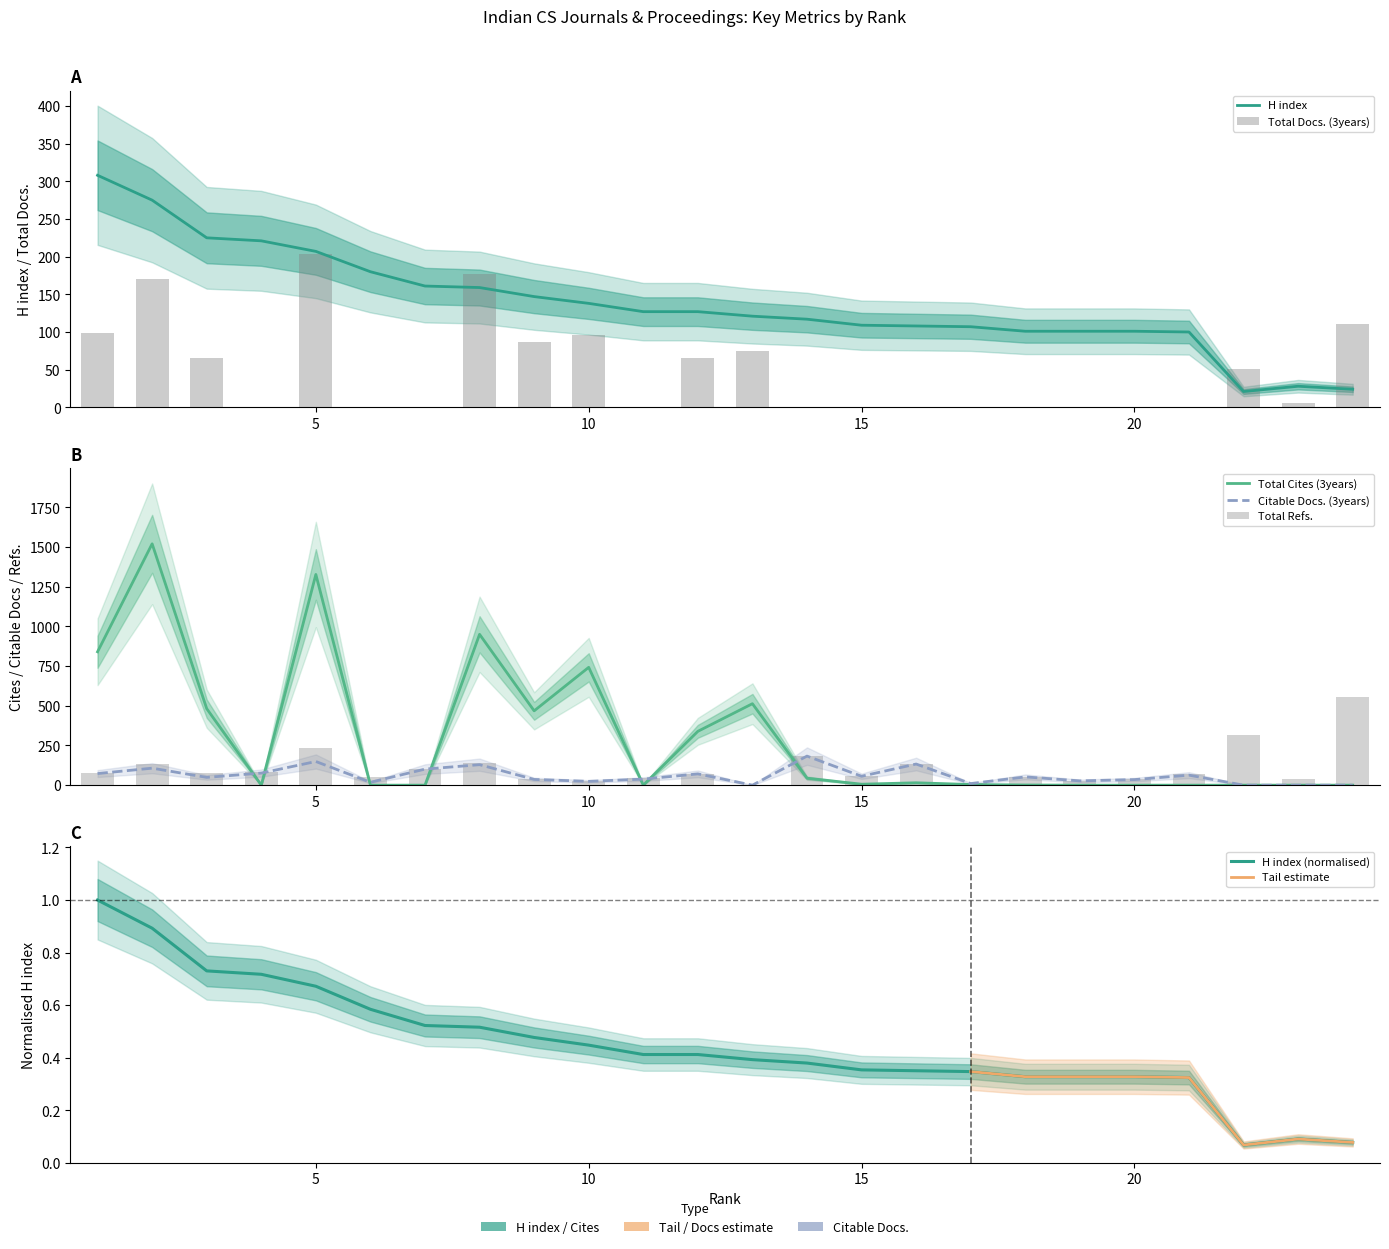

Rank the categories by Citable Docs. (3years) value from lowest to highest.

13, 22, 23, 24, 17, 6, 10, 19, 20, 9, 11, 3, 18, 15, 21, 12, 1, 4, 7, 2, 8, 16, 5, 14